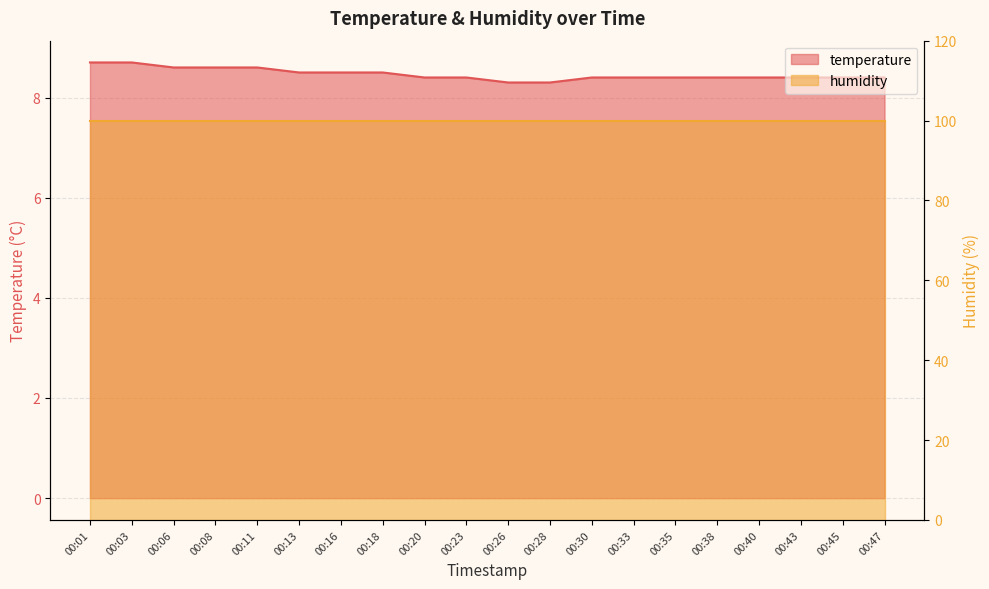

What is the ratio of the value at 00:08 to the value at 00:23?

1.0